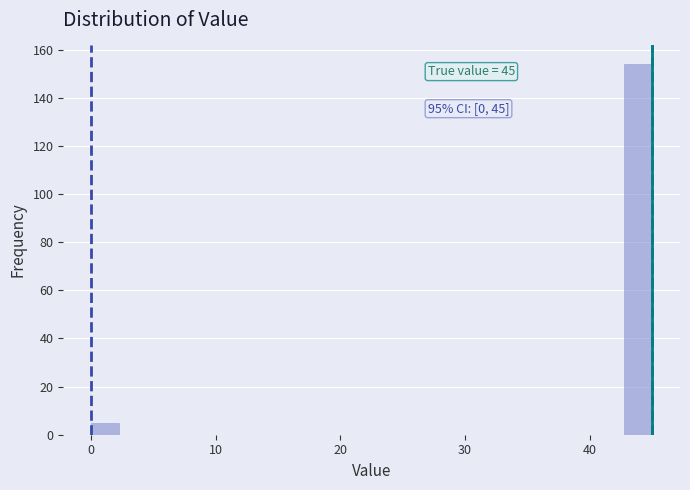

Around what value on the x-axis is the tallest bar? Give the approximate position of its centre, as read against the axis.

44